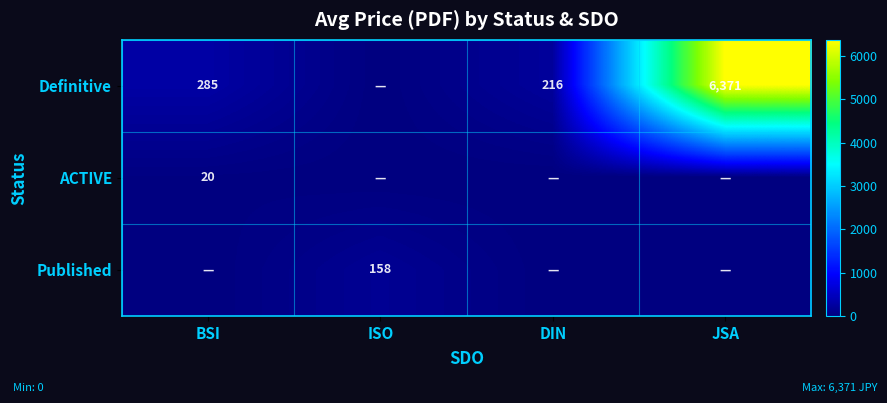

The Definitive series shows 89 at DIN. True or false?

False